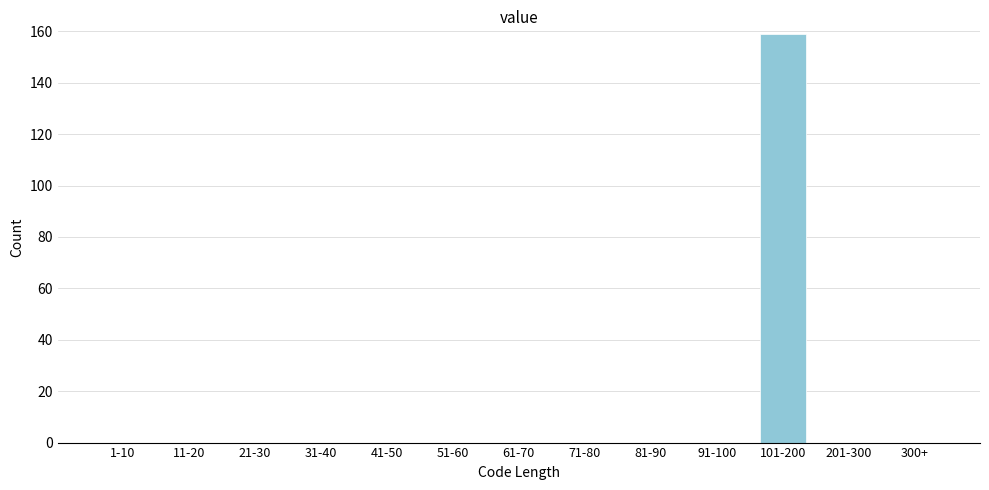

Reading left to right, extract all data points from this chart.

1-10=0	11-20=0	21-30=0	31-40=0	41-50=0	51-60=0	61-70=0	71-80=0	81-90=0	91-100=0	101-200=159	201-300=0	300+=0